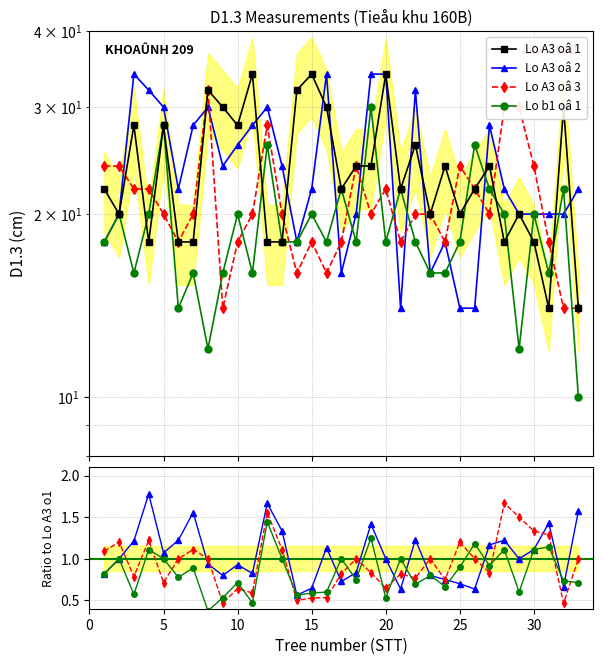

How many lines are shown in the chart?

4